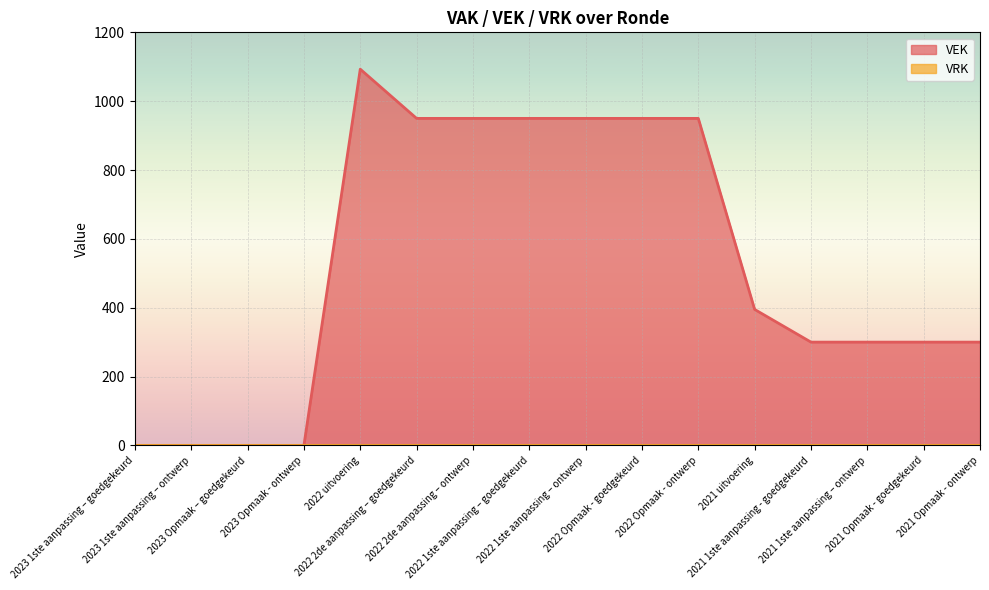

List the labels in order of value, largest first.

2022 uitvoering, 2022 2de aanpassing – goedgekeurd, 2022 2de aanpassing – ontwerp, 2022 1ste aanpassing – goedgekeurd, 2022 1ste aanpassing – ontwerp, 2022 Opmaak - goedgekeurd, 2022 Opmaak - ontwerp, 2021 uitvoering, 2021 1ste aanpassing - goedgekeurd, 2021 1ste aanpassing – ontwerp, 2021 Opmaak - goedgekeurd, 2021 Opmaak - ontwerp, 2023 1ste aanpassing – goedgekeurd, 2023 1ste aanpassing – ontwerp, 2023 Opmaak – goedgekeurd, 2023 Opmaak - ontwerp